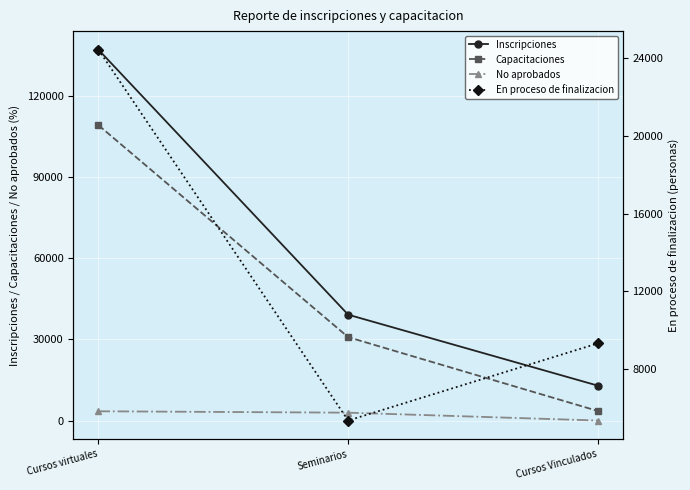

What is the label of the 1st point from the left?

Cursos virtuales